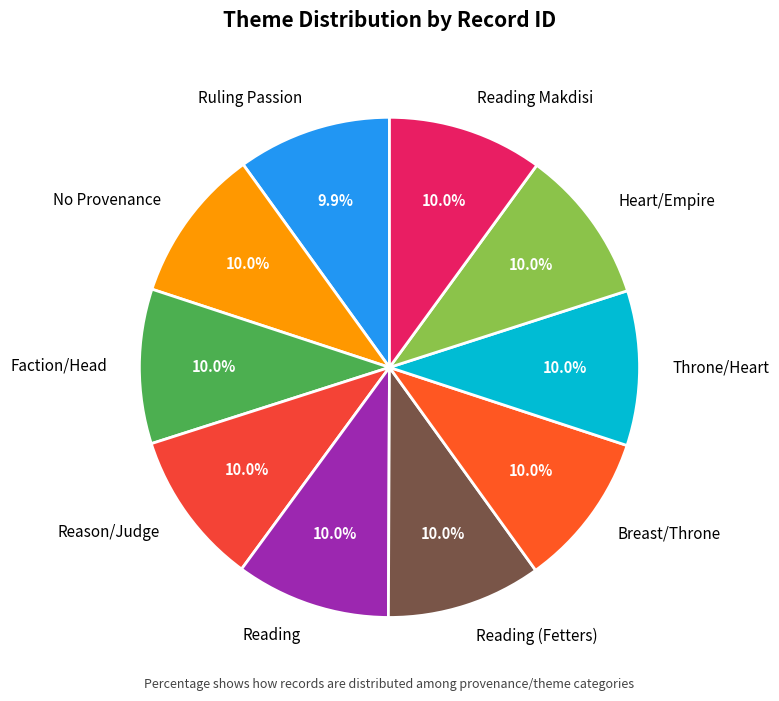

Is there any slice that represents more than half of the pie?

No